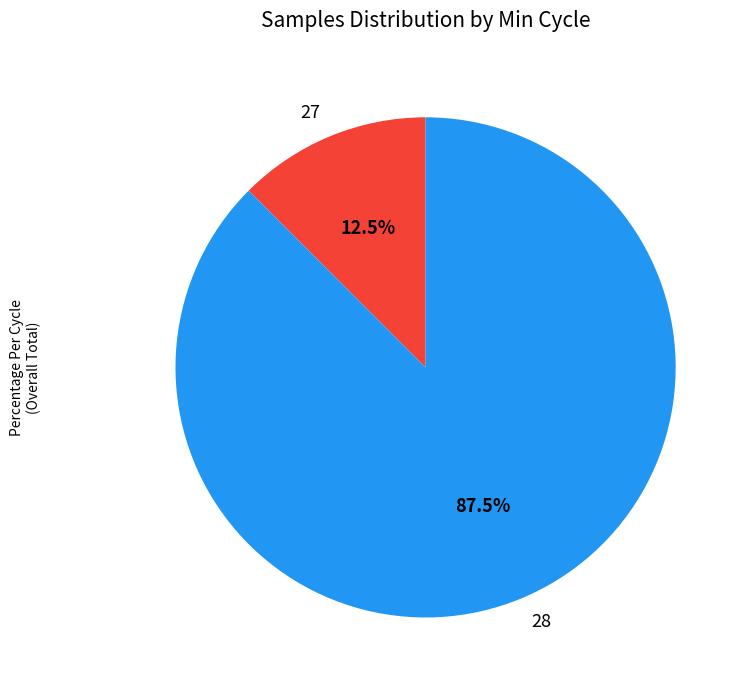

Is 28 the majority of the pie?

Yes